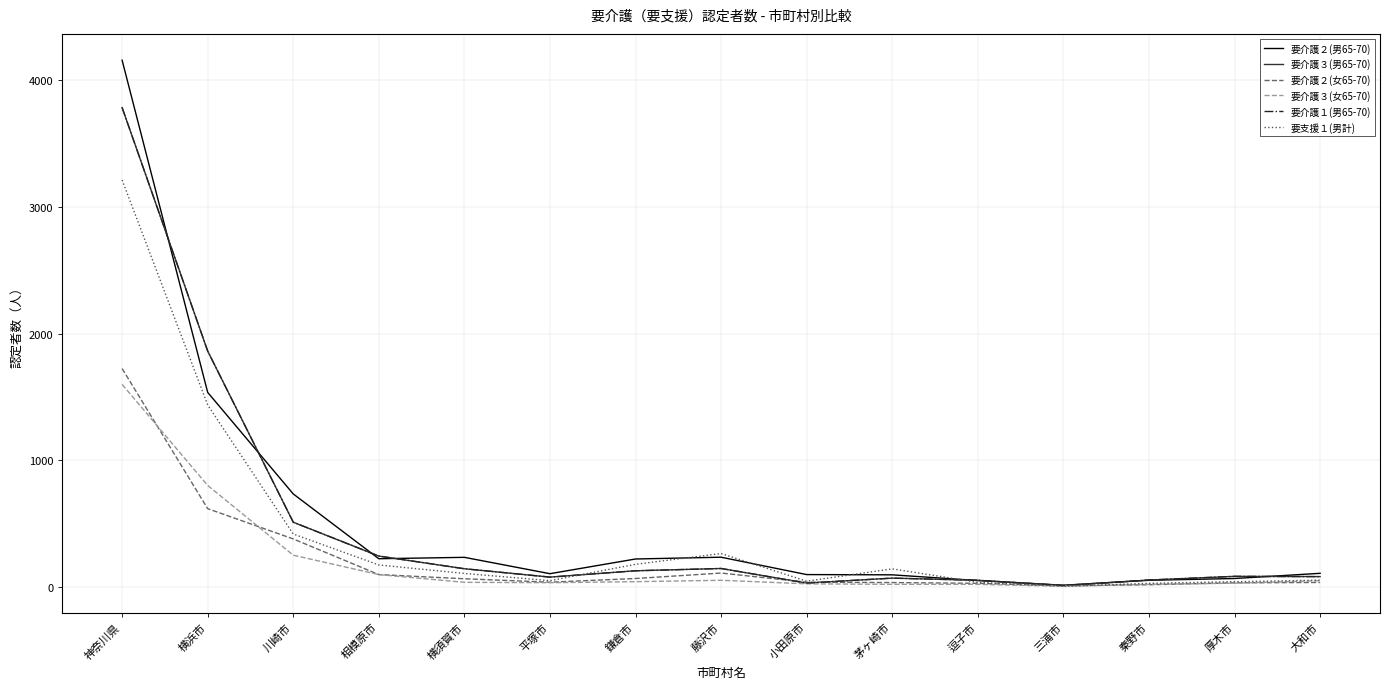

Is it true that 要介護３(女65-70) equals 55 at 藤沢市?

True